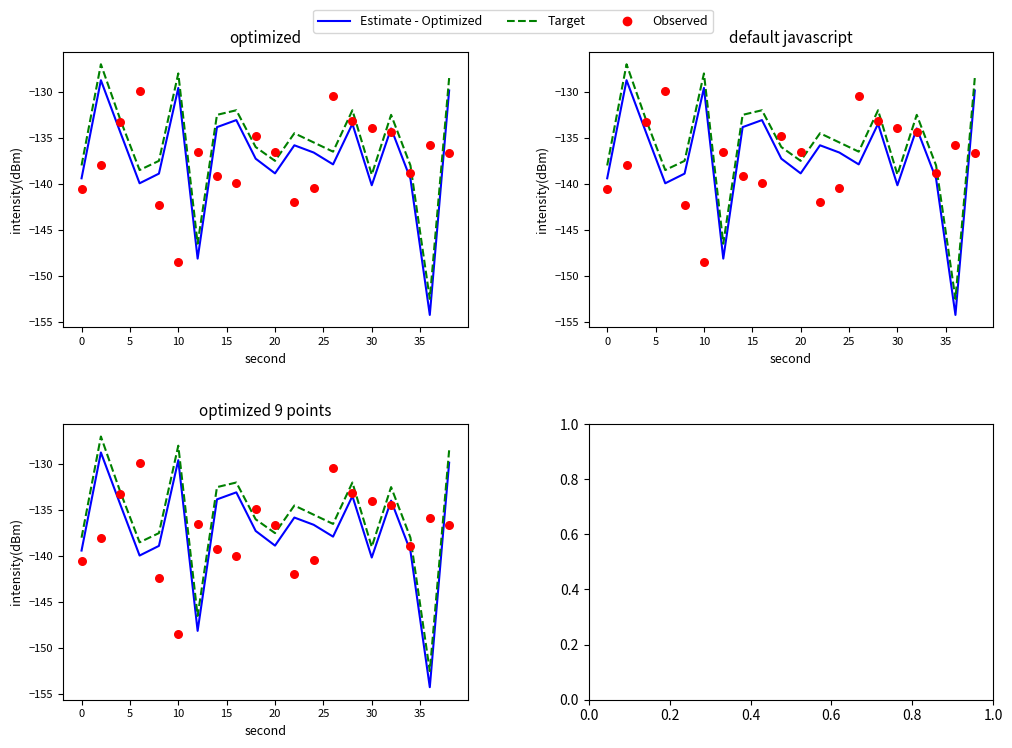

What is the total value across all series at 35?

-405.0